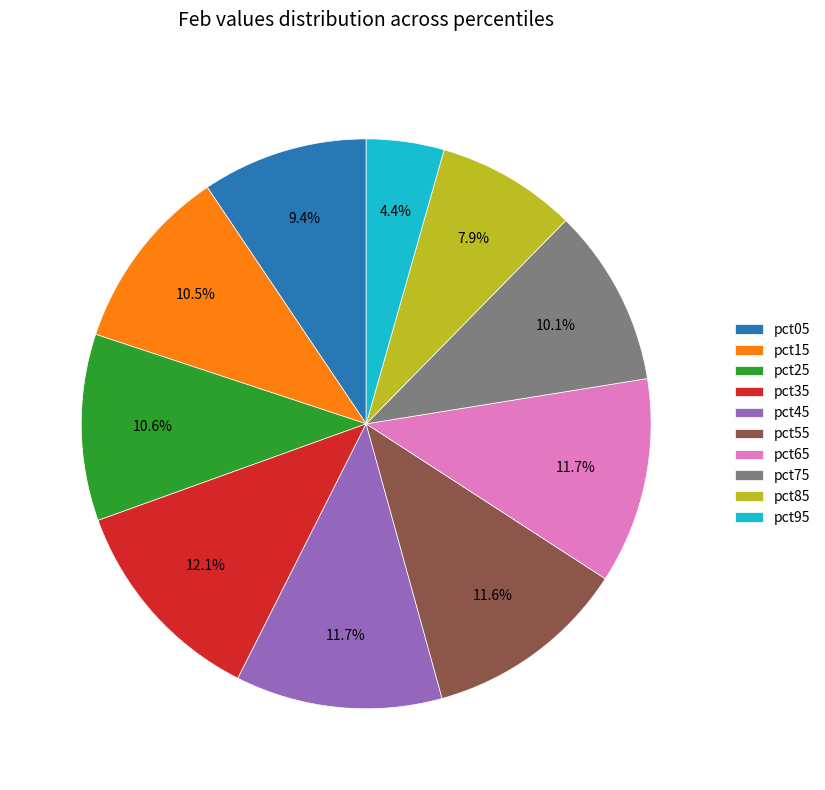

Count the number of slices in the pie.

10